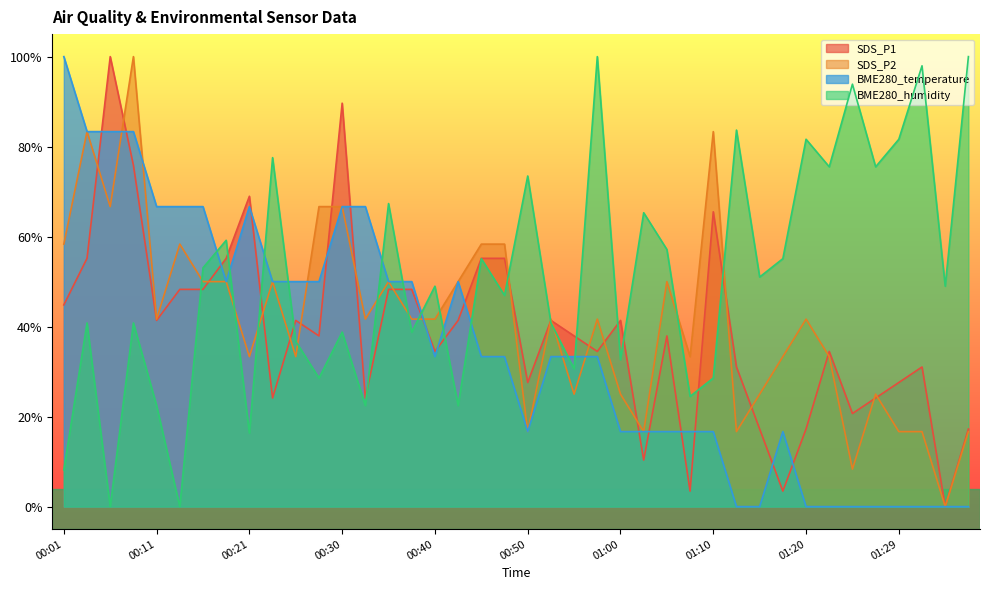

At which category does SDS_P1 reach its first local peak?

00:06